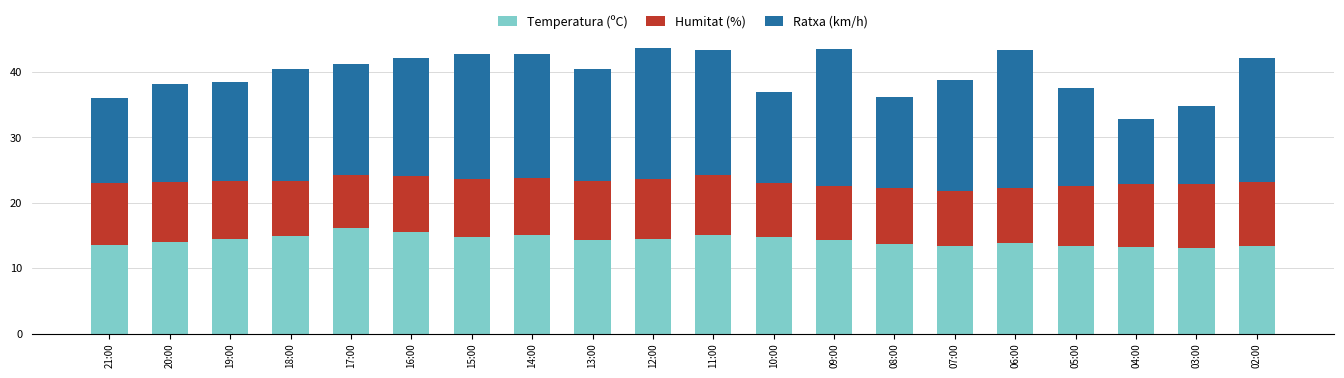

What is the difference between the Temperatura (ºC) values at 07:00 and 06:00?

0.5